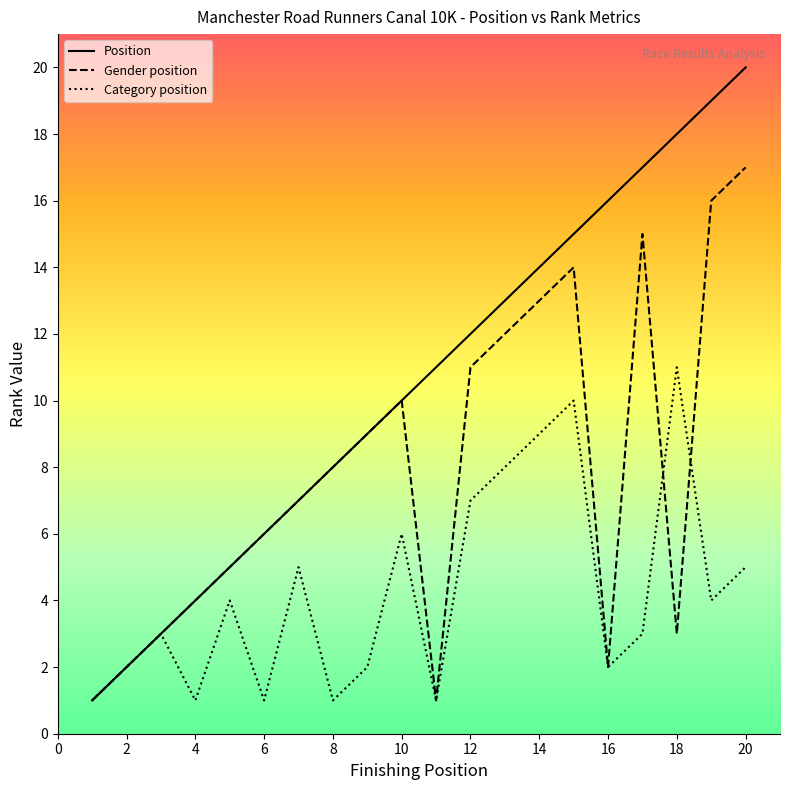

How many times do Gender position and Category position cross each other?

2